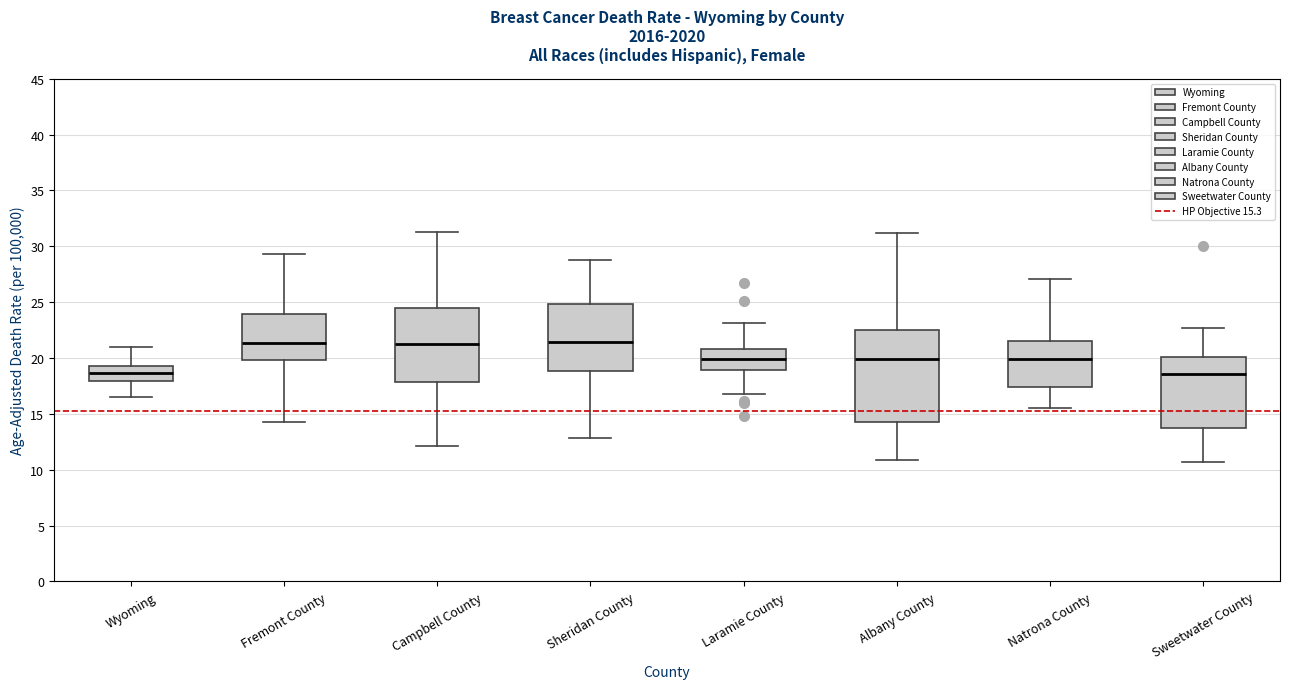

Which box is the tallest, from its lower edge to its upper edge?

Albany County